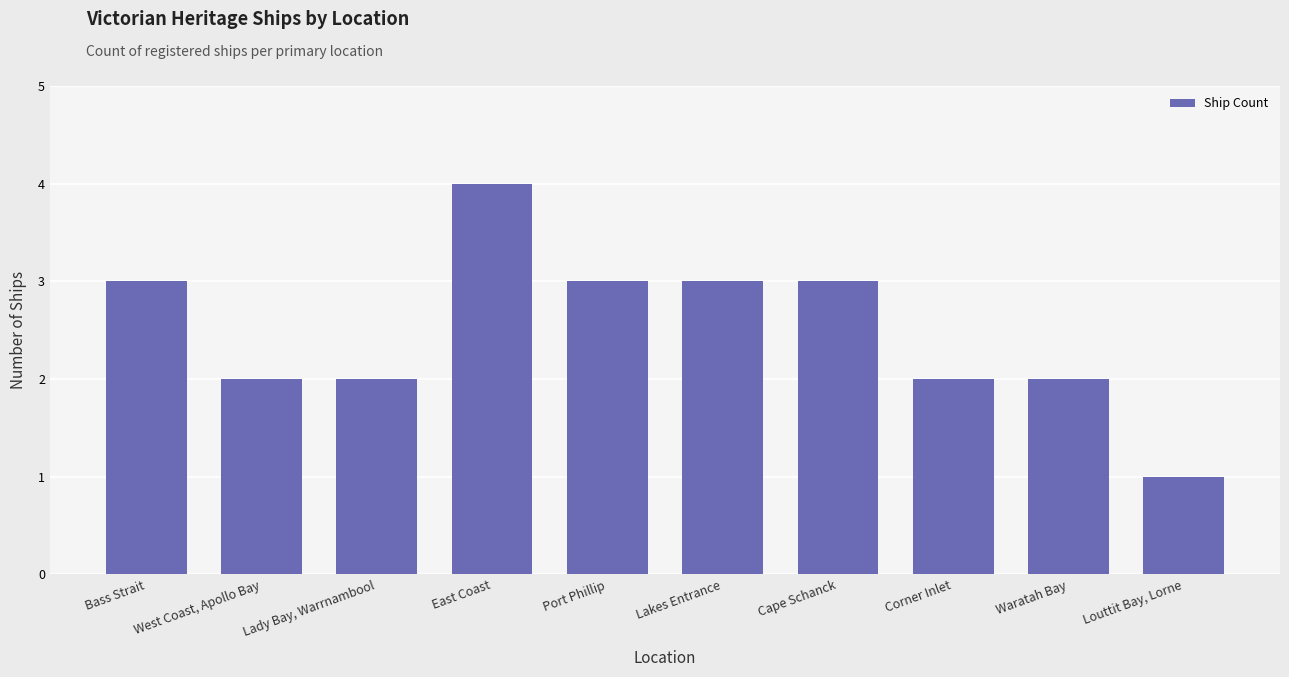

Count the values in the range 2 to 3.

8